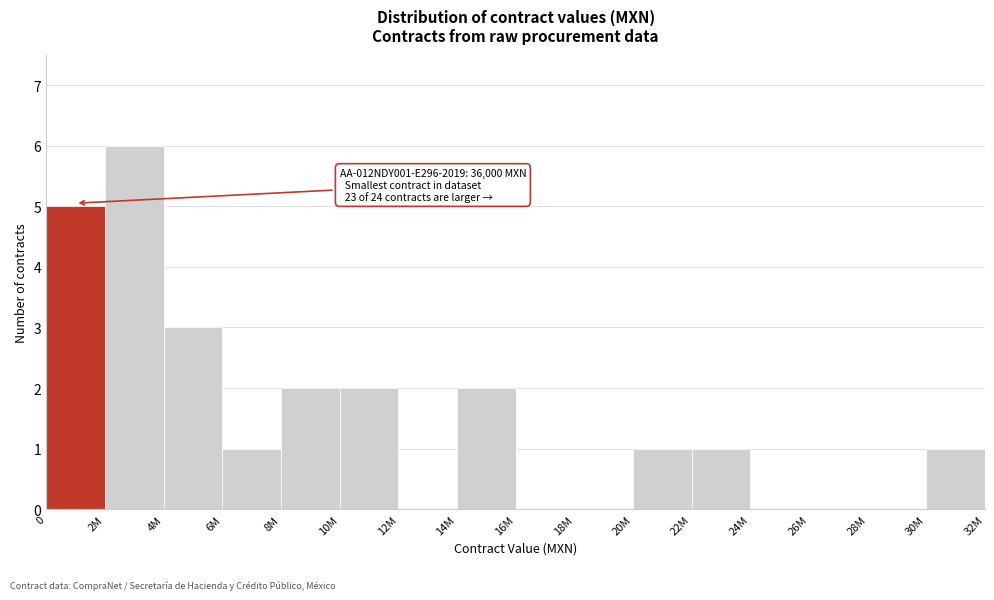

Reading right to left, what are all the values shown in this chart?

30M=1	28M=0	26M=0	24M=0	22M=1	20M=1	18M=0	16M=0	14M=2	12M=0	10M=2	8M=2	6M=1	4M=3	2M=6	0=5